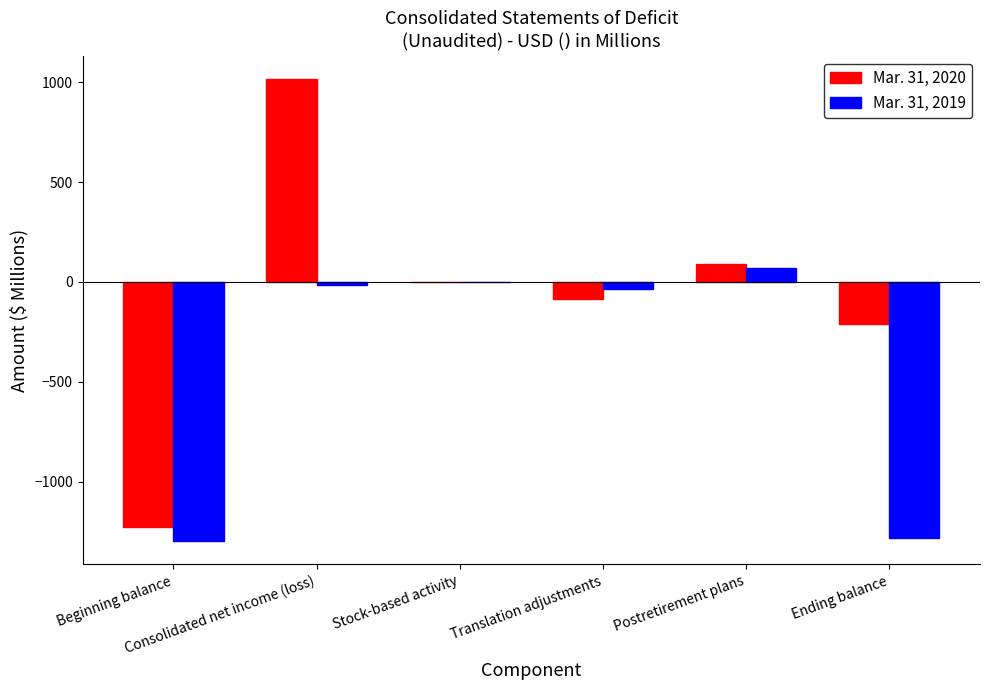

How many groups of bars are there?

6